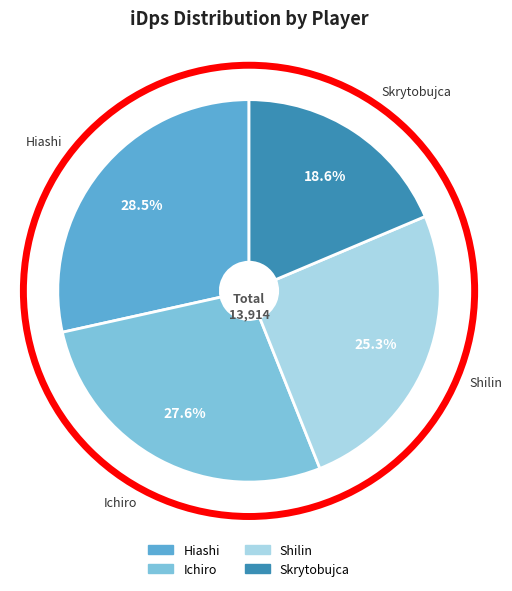

How many segments does this pie chart have?

4